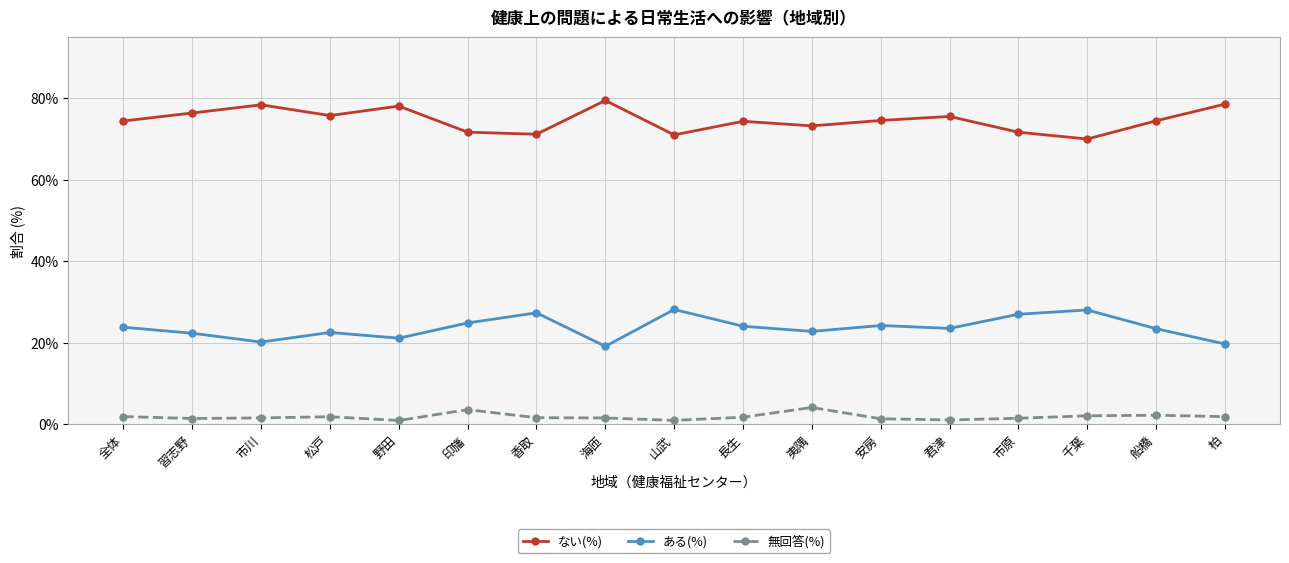

Which series has the largest total across all categories?

ない(%)